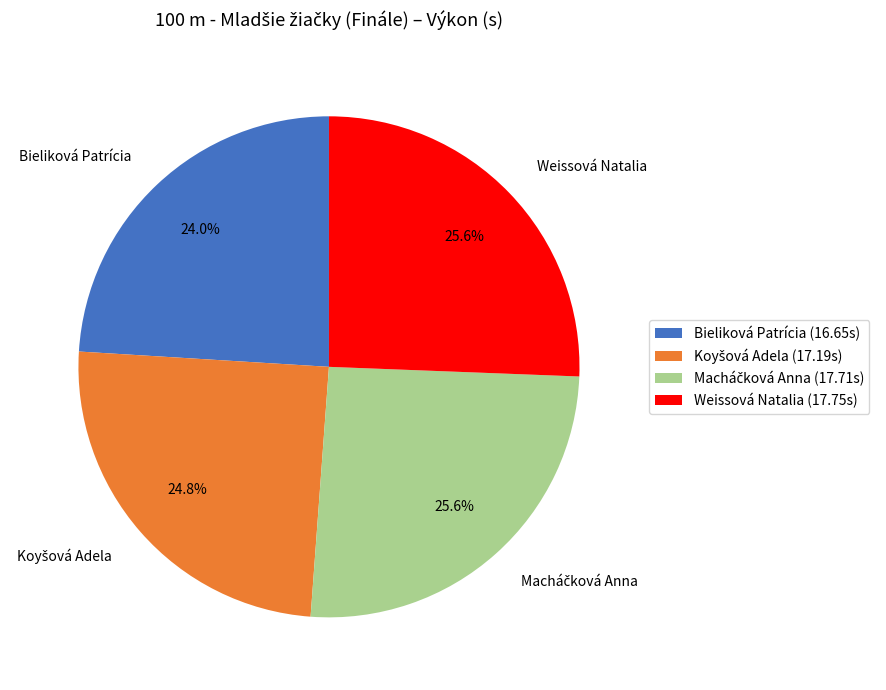

What percentage is NOT represented by Weissová Natalia?

74.4%